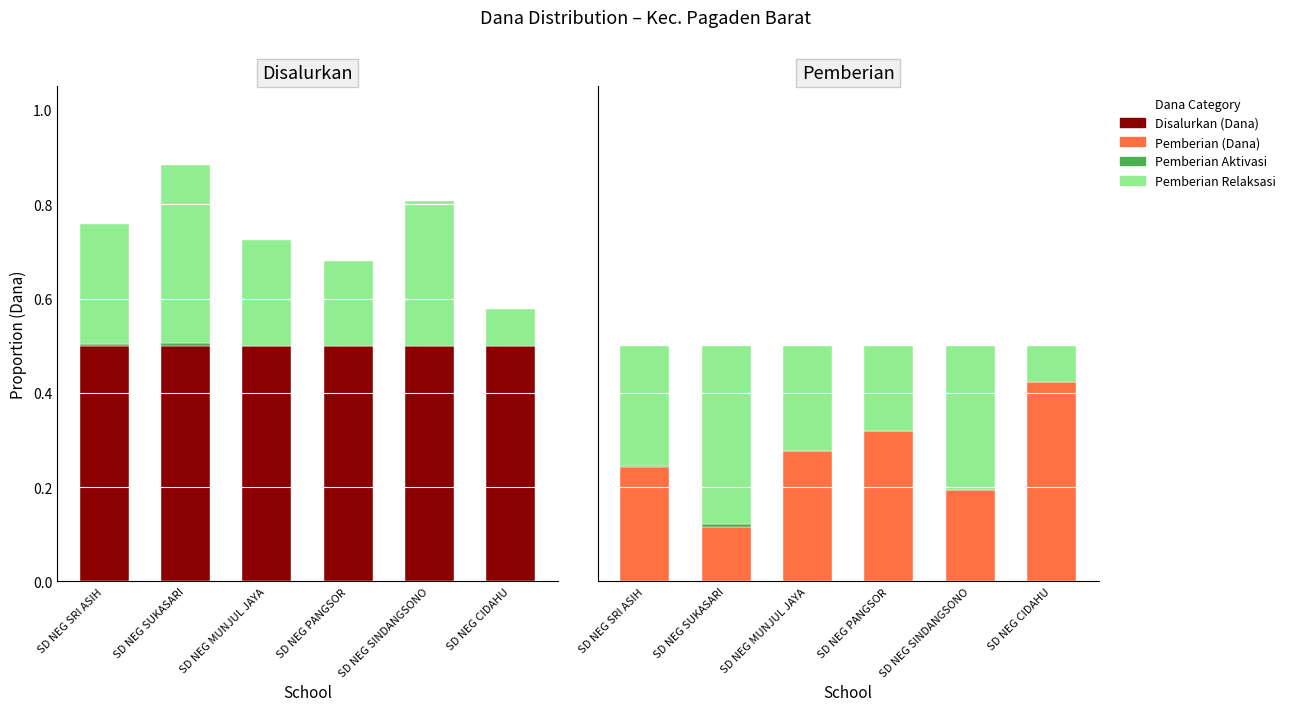

What is the sum of the Pemberian (Dana) values at SD NEG PANGSOR and SD NEG MUNJUL JAYA?

0.6